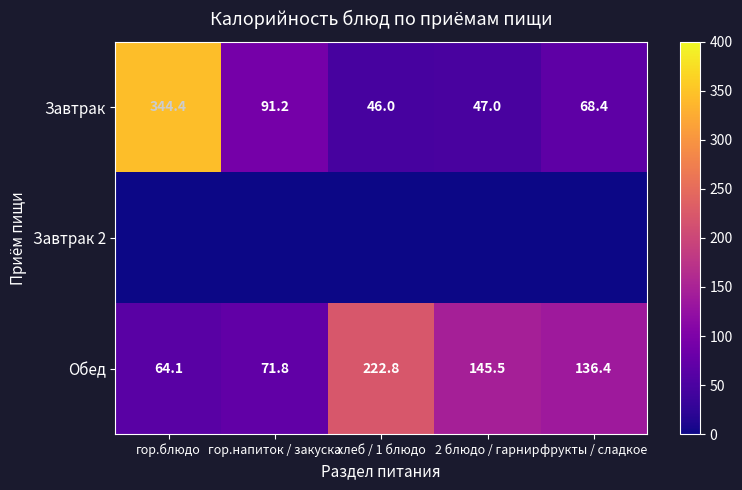

What is the lowest value of the Обед series?

64.1